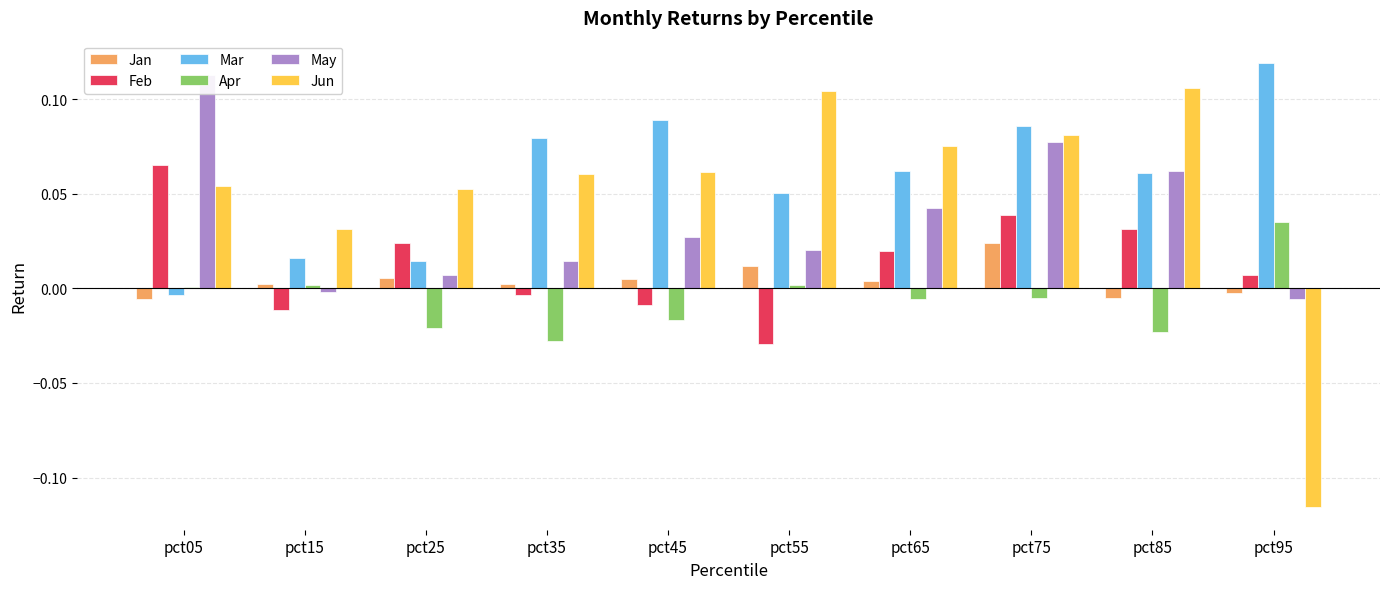

How many series are shown in this chart?

6